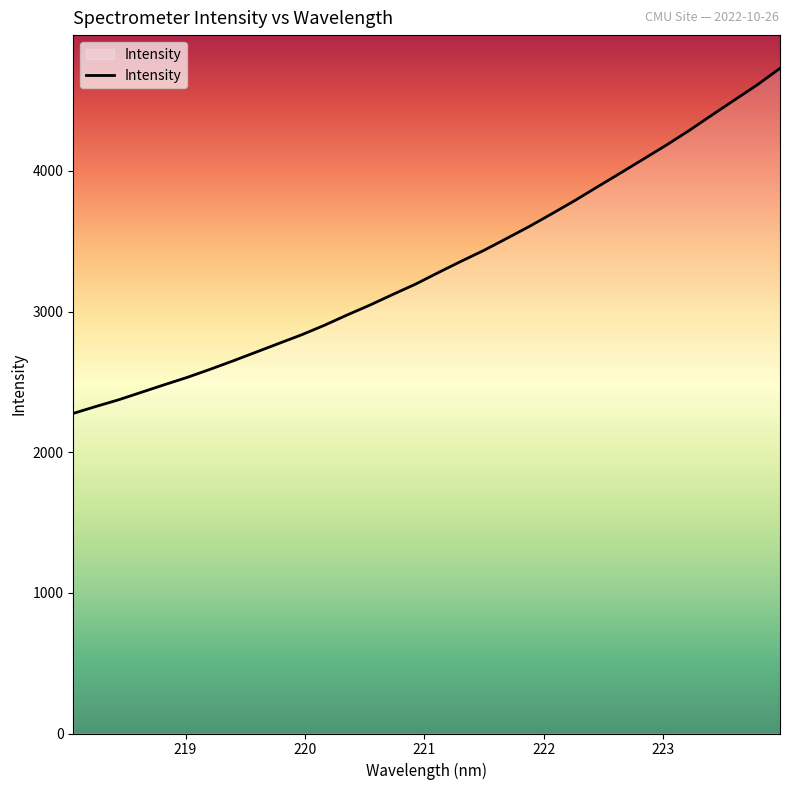

What is the greatest value displayed?

4728.5